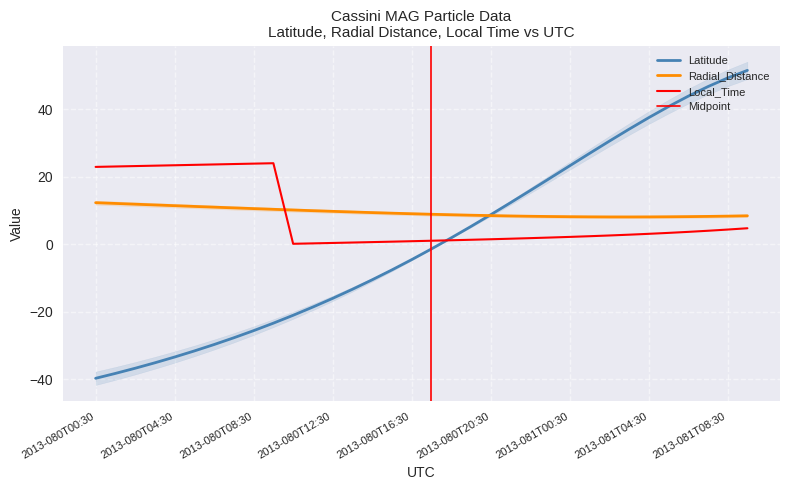

Where is Radial_Distance nearest to the value 10?

2013-080T11:30